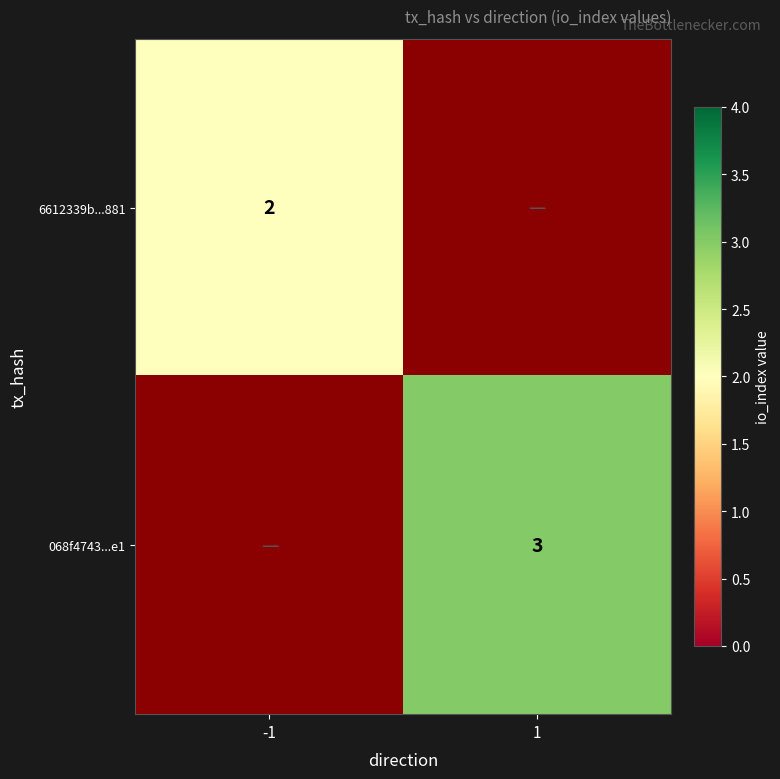

Is the value of 068f4743...e1 at 1 greater than the value of 6612339b...881 at -1?

Yes